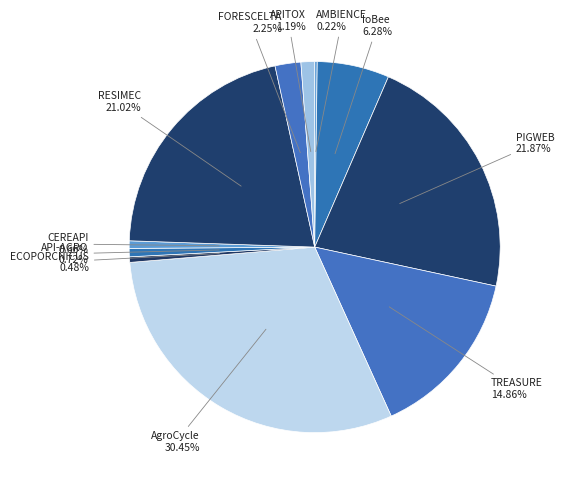

Rank the categories by value from lowest to highest.

AMBIENCE, ECOPORCNICUS, CEREAPI, API-AGRO, APITOX, FORESCELTA, IoBee, TREASURE, RESIMEC, PIGWEB, AgroCycle